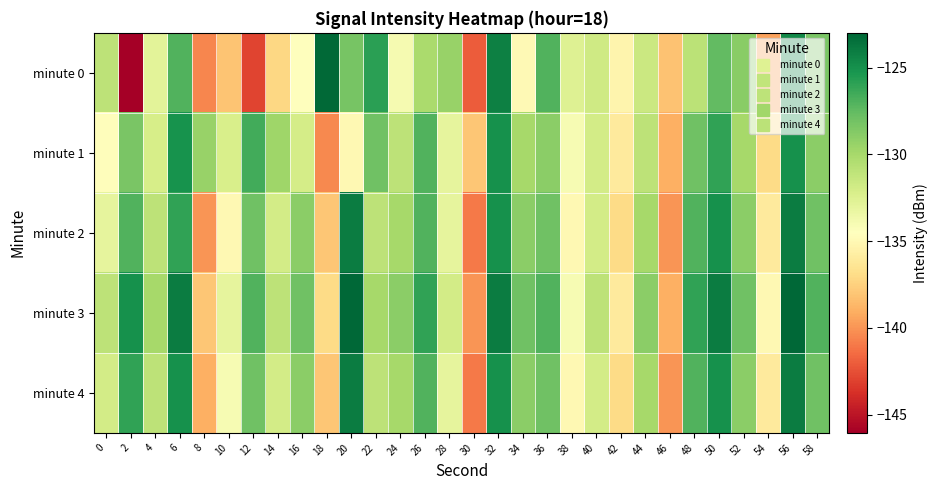

Which series has the largest range (max minus min)?

minute 0